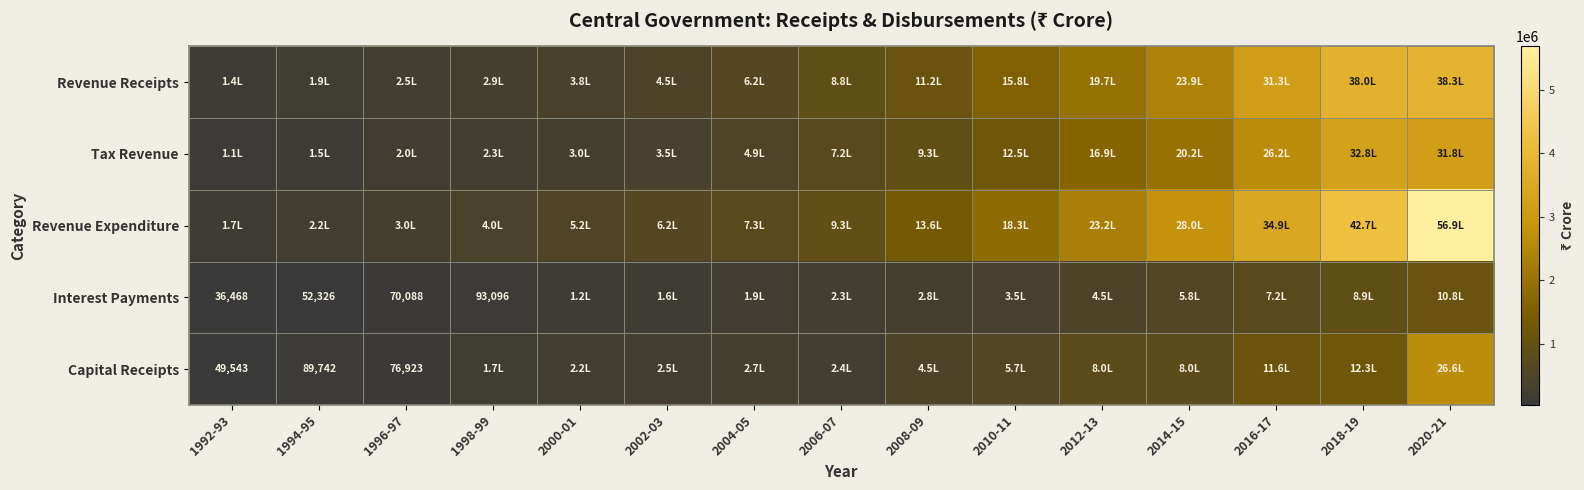

Is it true that Revenue Receipts equals 3834126 at 2020-21?

True